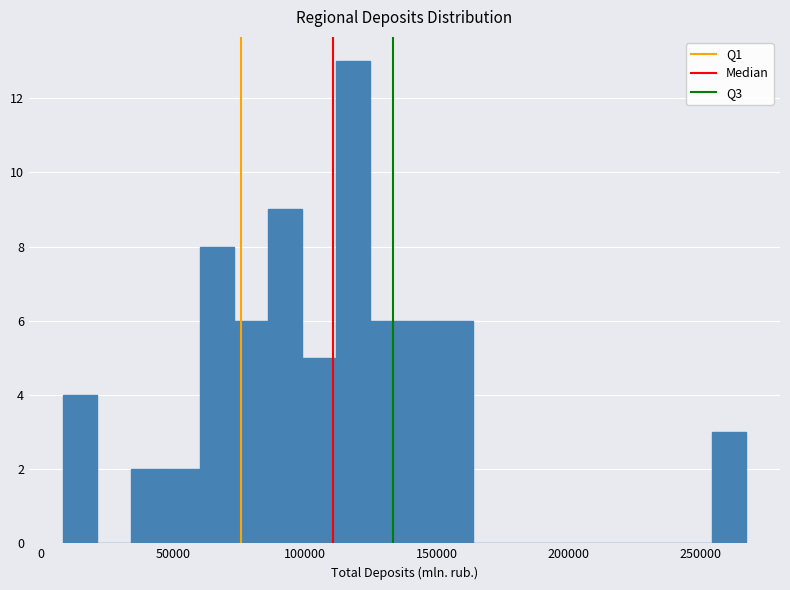

Read against the x-axis, roughly where is the centre of the tallest bar?

120000